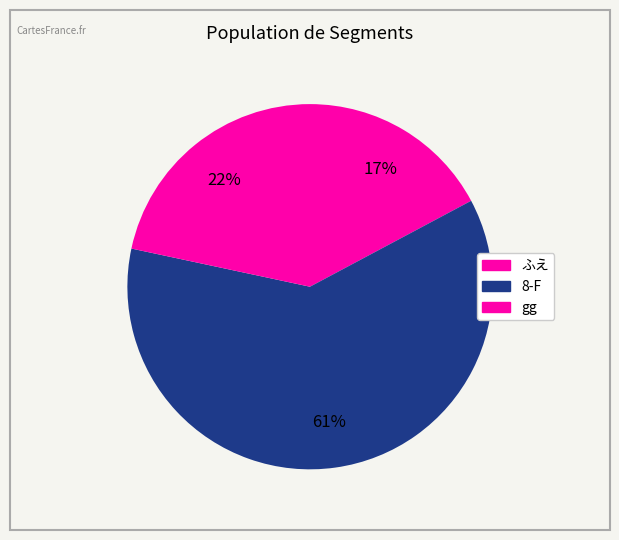

Which slice is the smallest?

ふえ